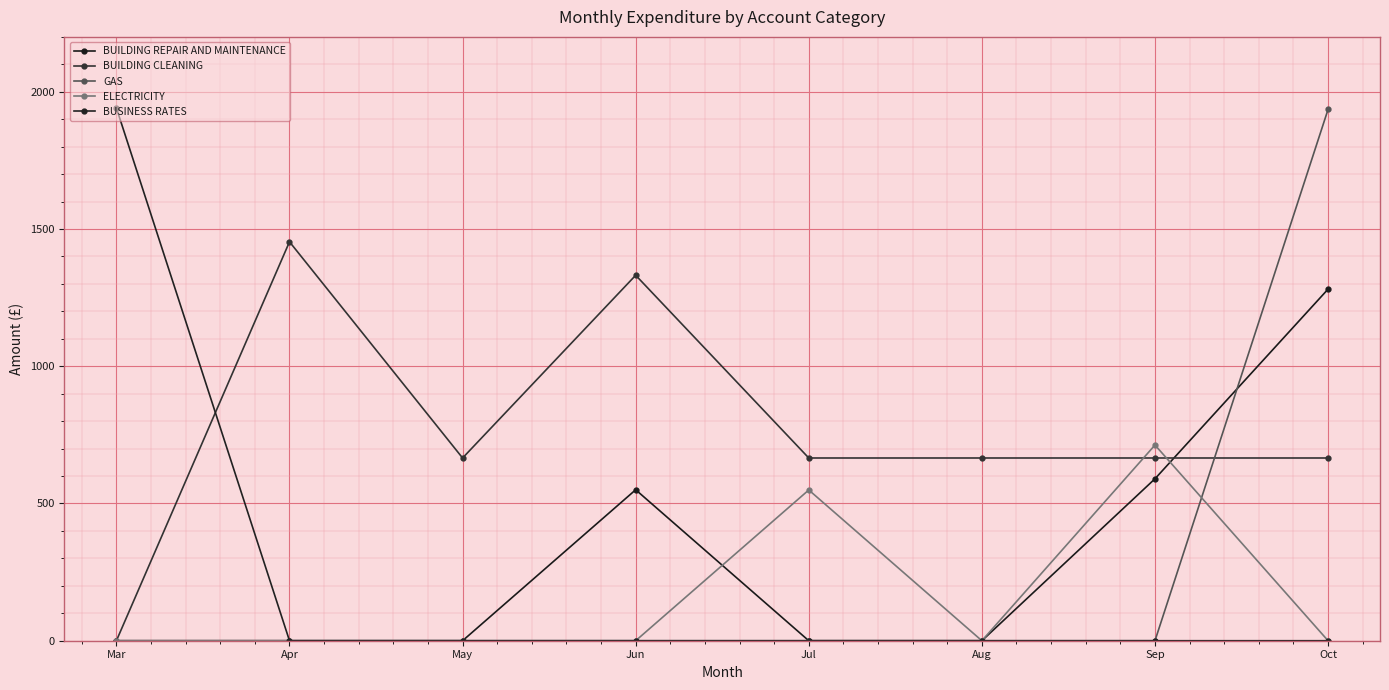

Is this an area chart (filled region under the line)?

No